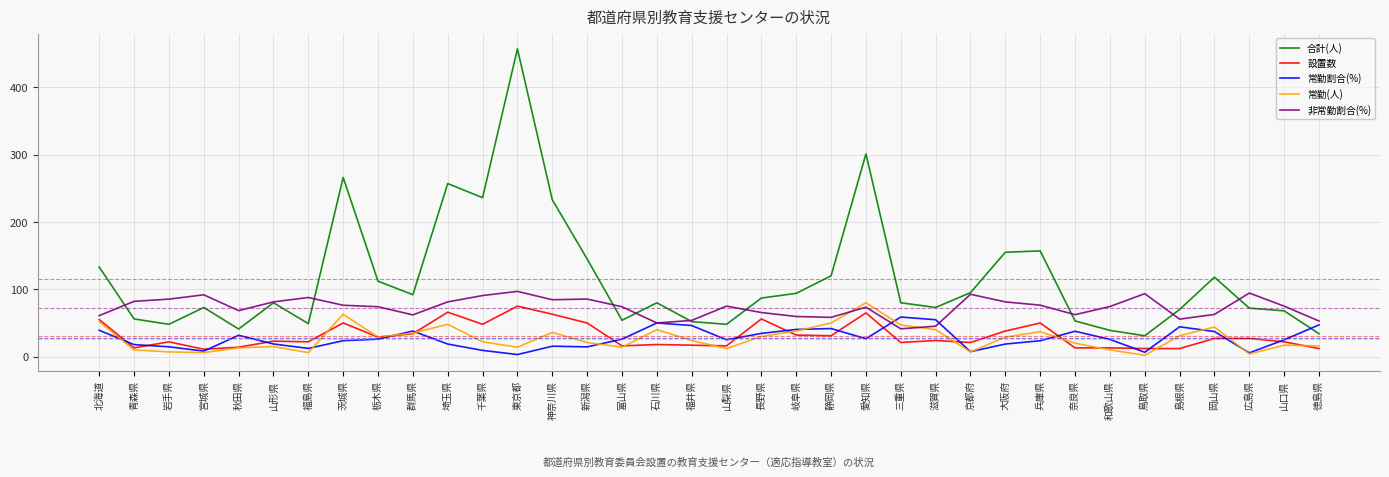

True or false: 合計(人) and 常勤(人) intersect in this chart.

False